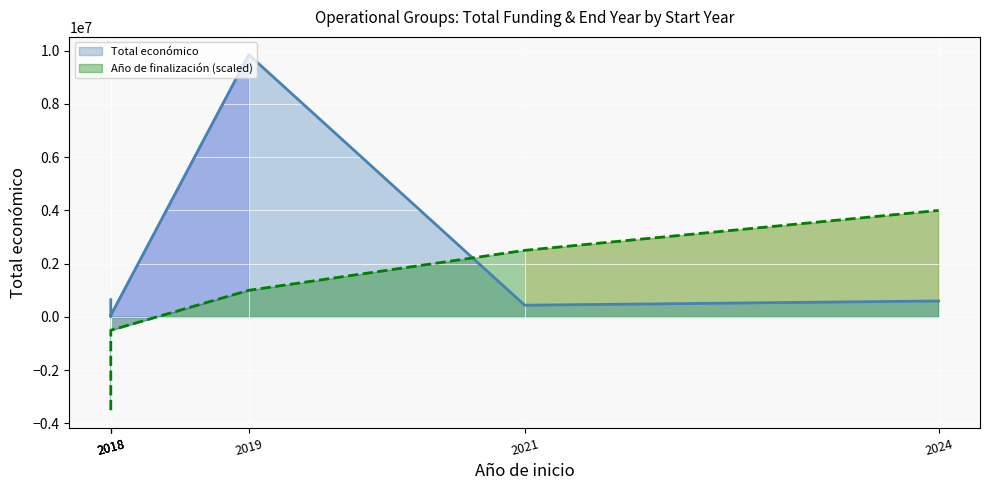

What is the sum of the Total económico values at 2018 and 2024?

664409